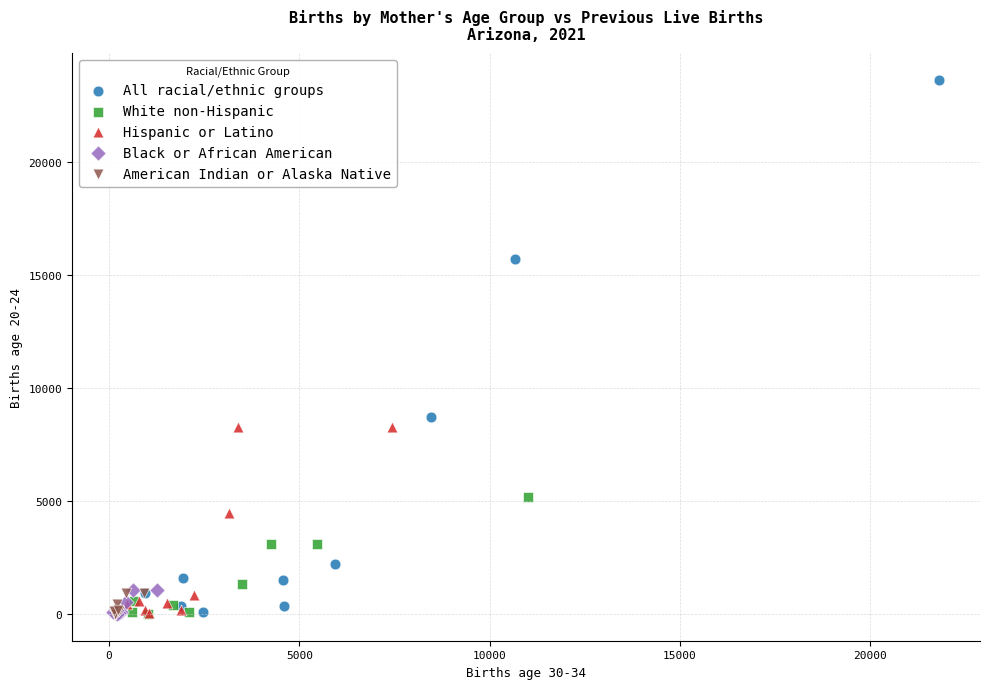

Which series contains the highest Y value?

All racial/ethnic groups